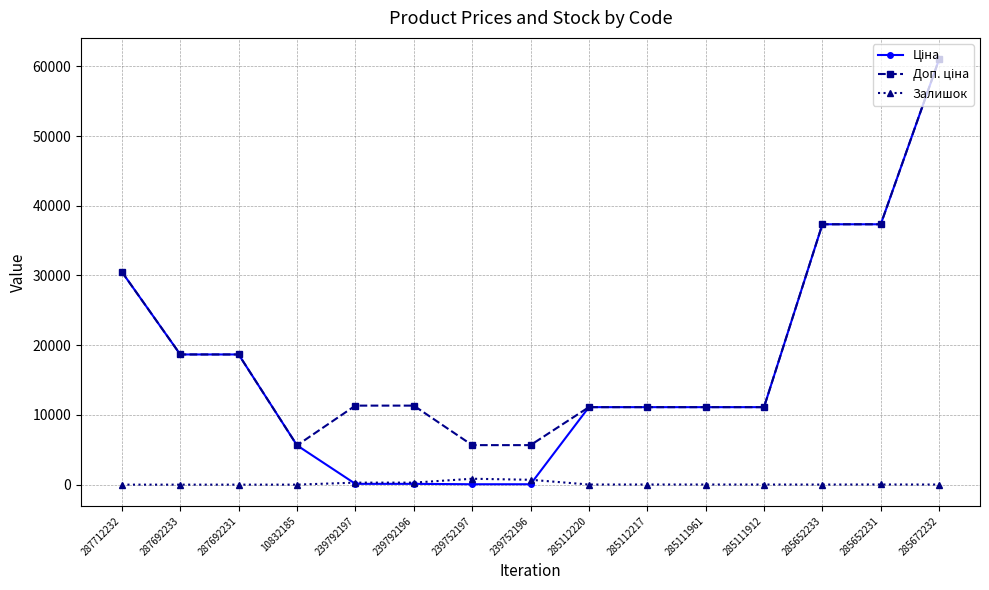

What is the sum of all Залишок values?

2238.0